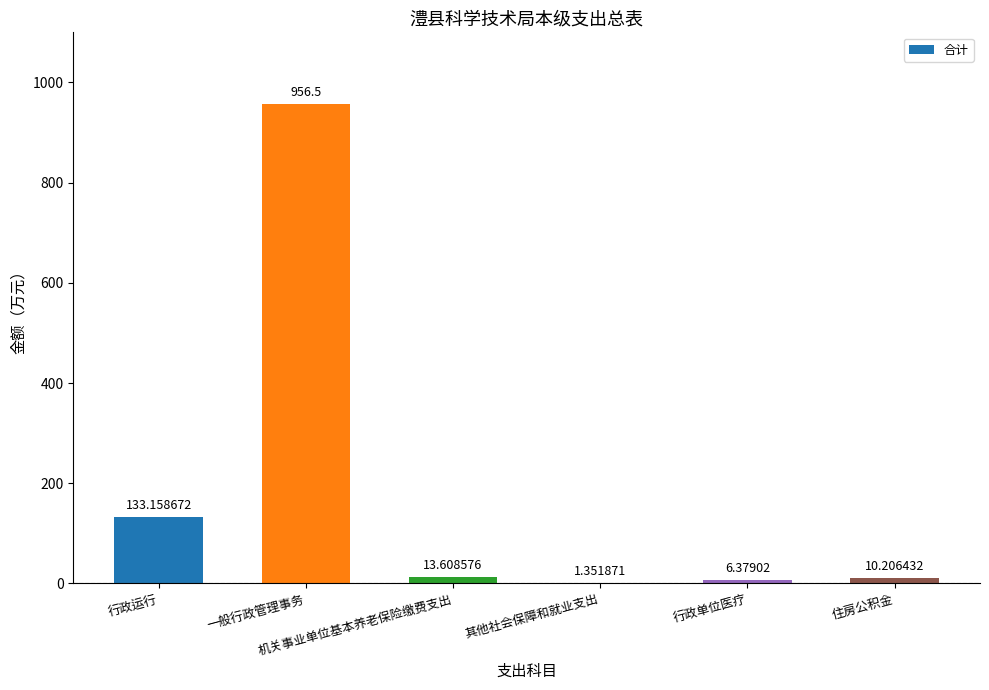

What is the sum of all values?

1121.2